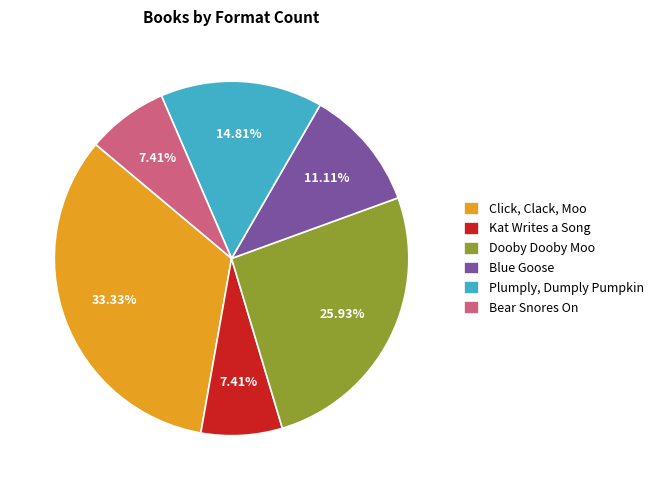

Does Click, Clack, Moo represent more than half of the total?

No